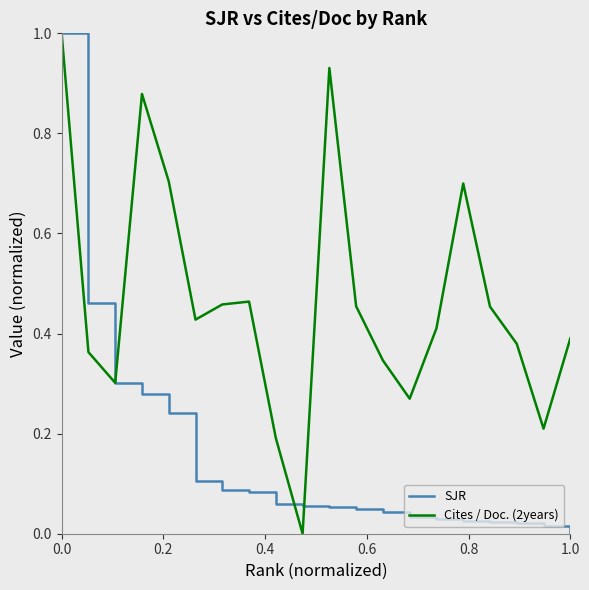

List the series in order of their overall mean, highest first.

Cites / Doc. (2years), SJR